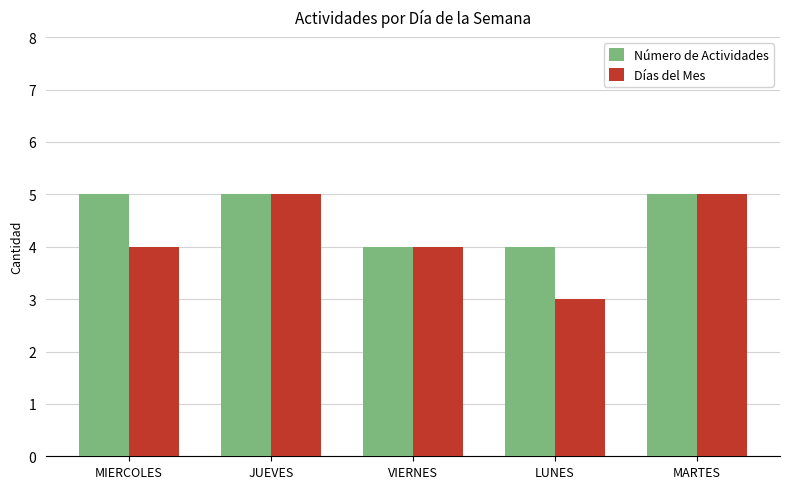

Which category has the lowest value across all series?

LUNES